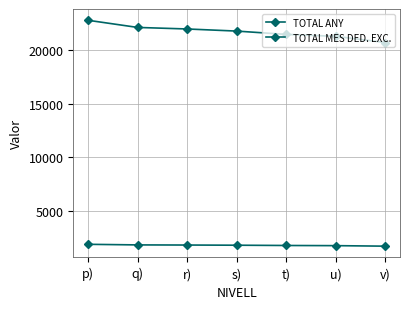

What is the greatest value displayed?

22745.3